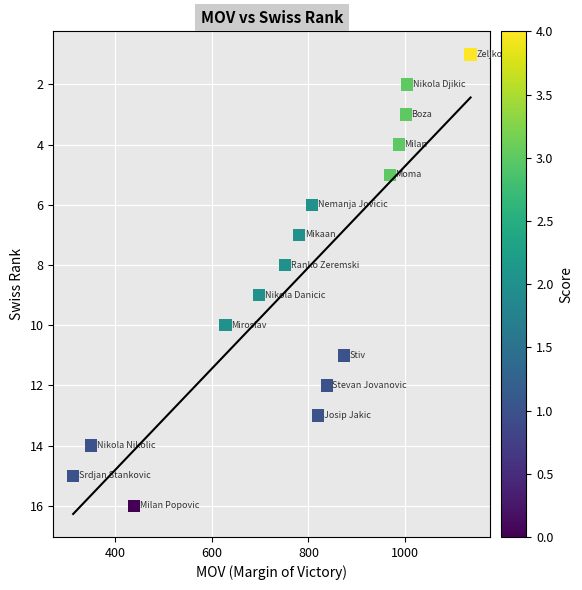

What is the range of Y values (max minus min)?

15